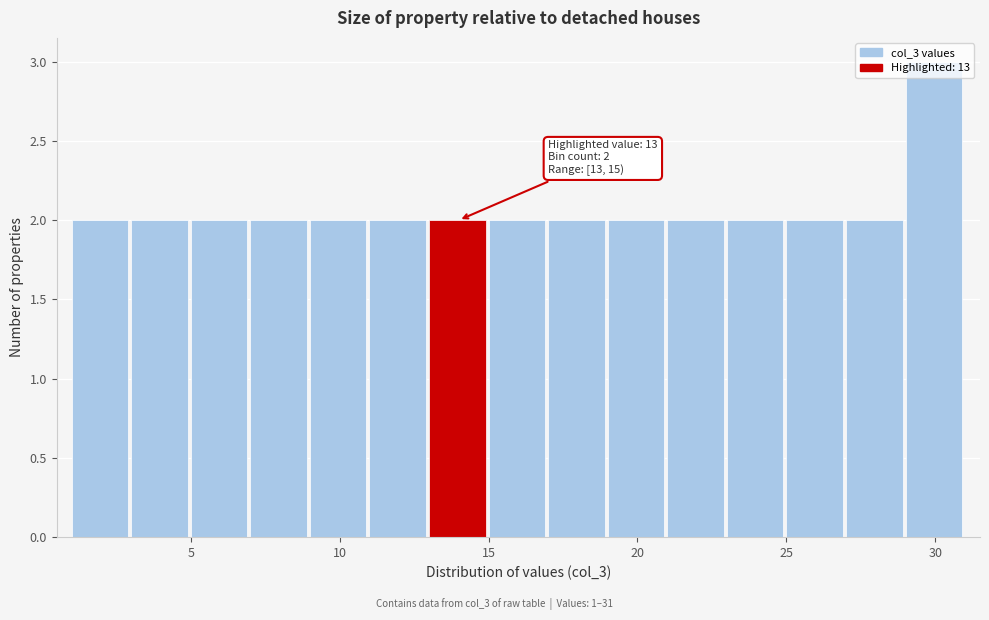

Over which range of the x-axis is the bar tallest?

29 to 31